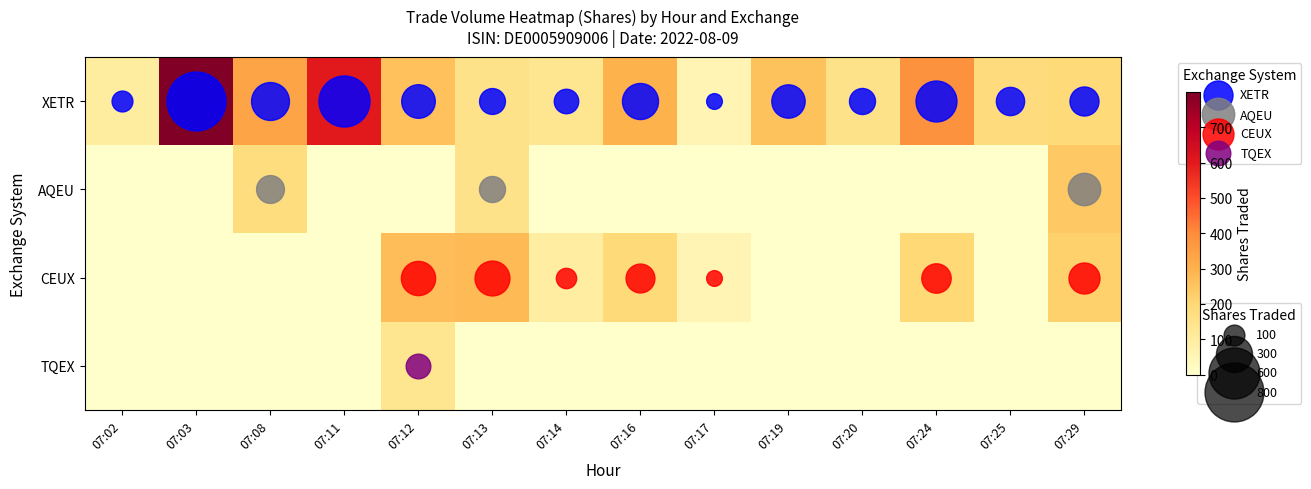

Reading right to left, transcribe all the data shown in this chart.

XETR: 07:29=194	07:25=184	07:24=386	07:20=156	07:19=256	07:17=57	07:16=299	07:14=138	07:13=154	07:12=260	07:11=600	07:08=331	07:03=799	07:02=100
AQEU: 07:29=242	07:25=0	07:24=0	07:20=0	07:19=0	07:17=0	07:16=0	07:14=0	07:13=156	07:12=0	07:11=0	07:08=178	07:03=0	07:02=0
CEUX: 07:29=221	07:25=0	07:24=199	07:20=0	07:19=0	07:17=57	07:16=192	07:14=95	07:13=280	07:12=270	07:11=0	07:08=0	07:03=0	07:02=0
TQEX: 07:29=0	07:25=0	07:24=0	07:20=0	07:19=0	07:17=0	07:16=0	07:14=0	07:13=0	07:12=140	07:11=0	07:08=0	07:03=0	07:02=0